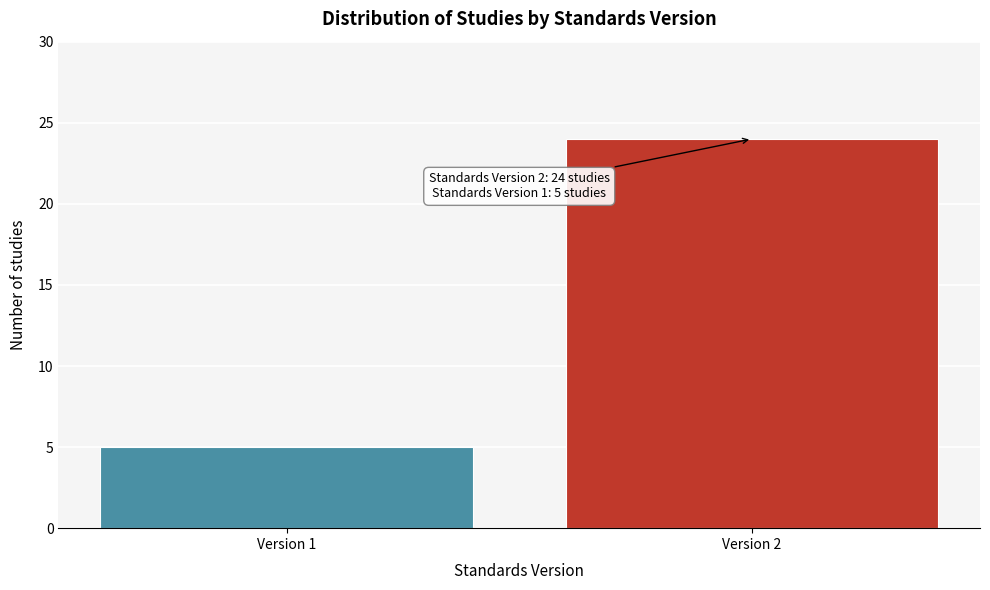

Reading left to right, list all the values displayed in this chart.

5	24